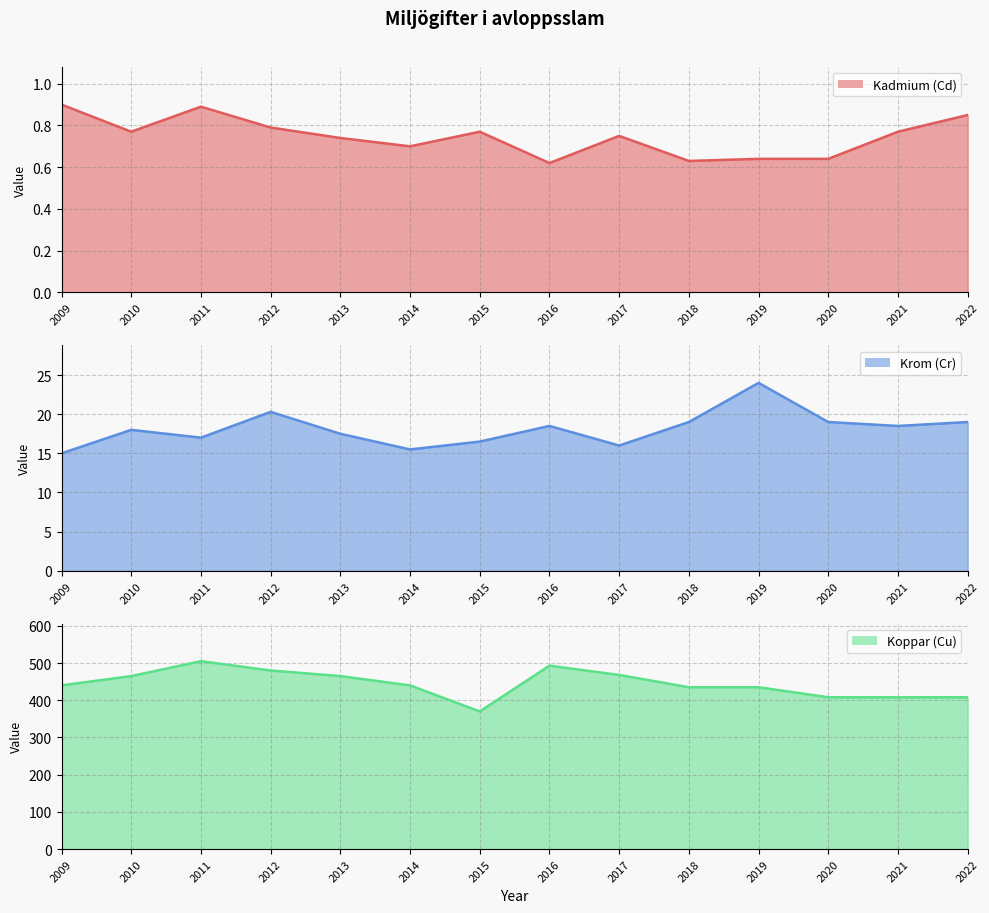

The value of Krom (Cr) (line) at 2021 is 25.4. True or false?

False